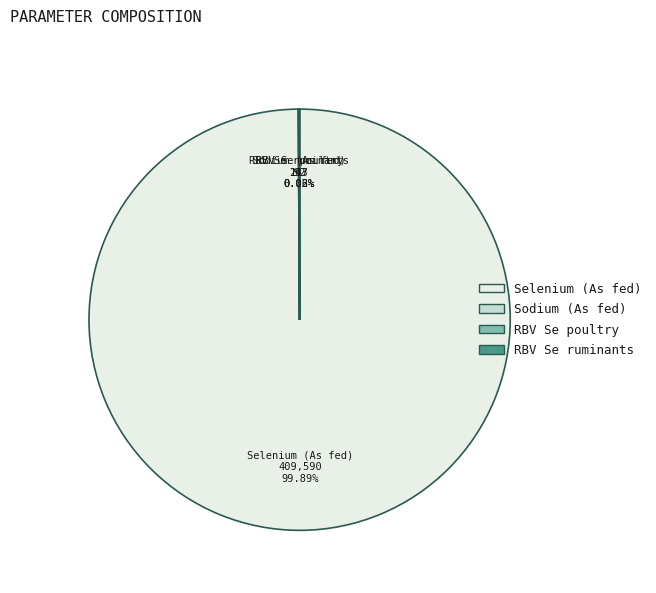

Which category has the biggest portion of the pie?

Selenium (As fed)